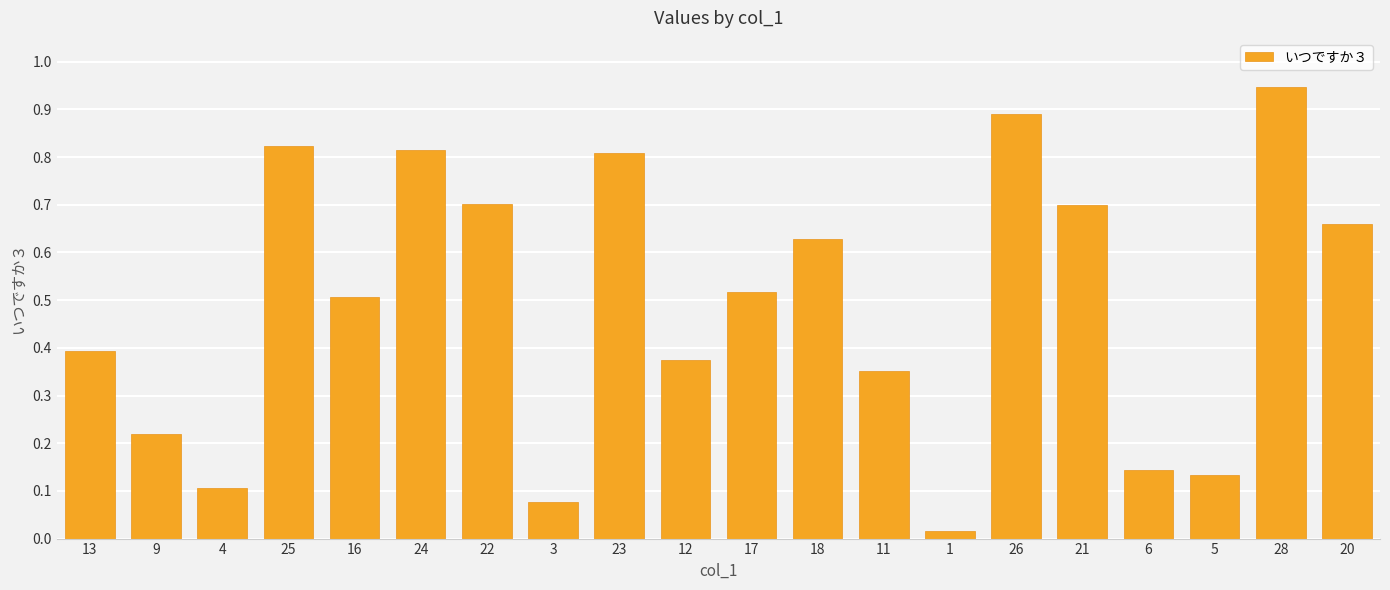

What is the sum of the values at 13 and 25?

1.2